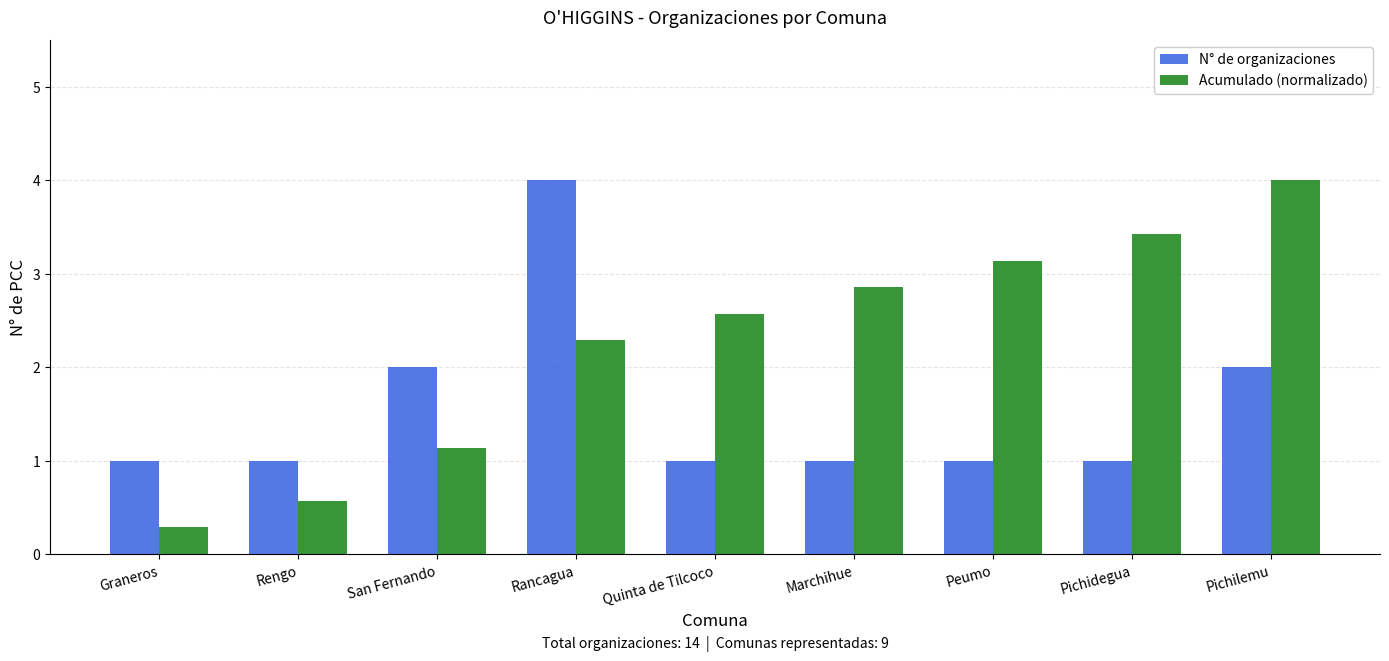

What is the minimum value shown in the chart?

0.3